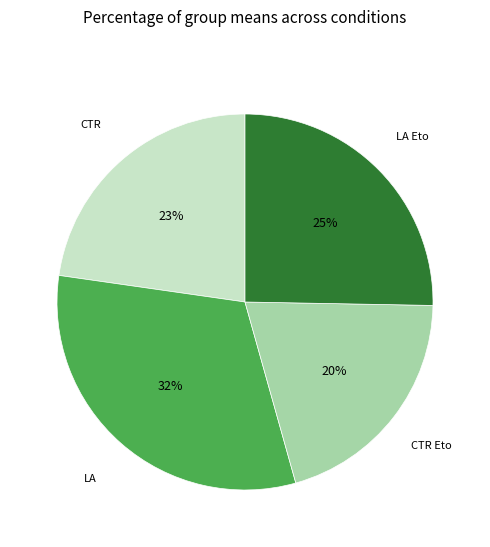

Is there a majority slice in this chart?

No